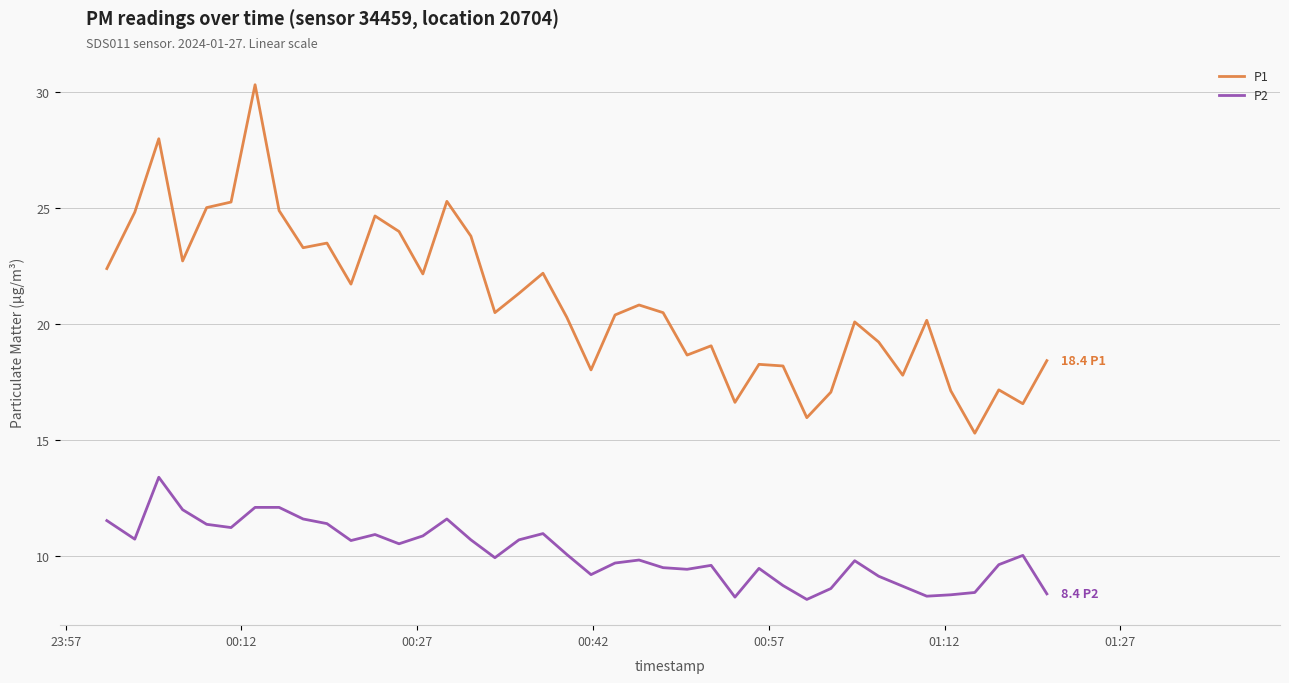

True or false: P1 and P2 intersect in this chart.

False